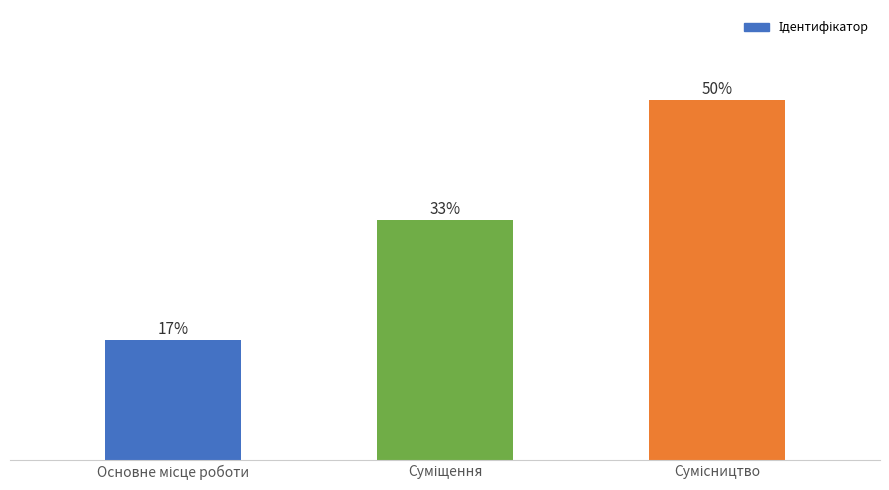

Reading left to right, extract all data points from this chart.

Основне місце роботи=1	Суміщення=2	Сумісництво=3